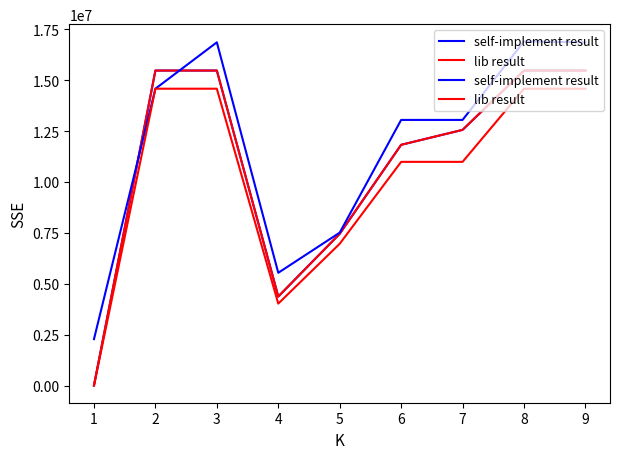

Is this an area chart (filled region under the line)?

No